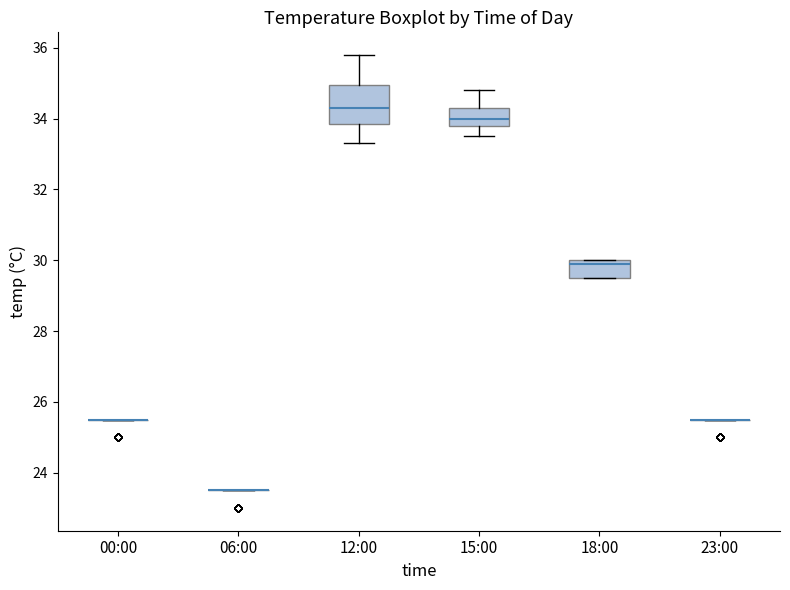

Which box is the tallest, from its lower edge to its upper edge?

12:00